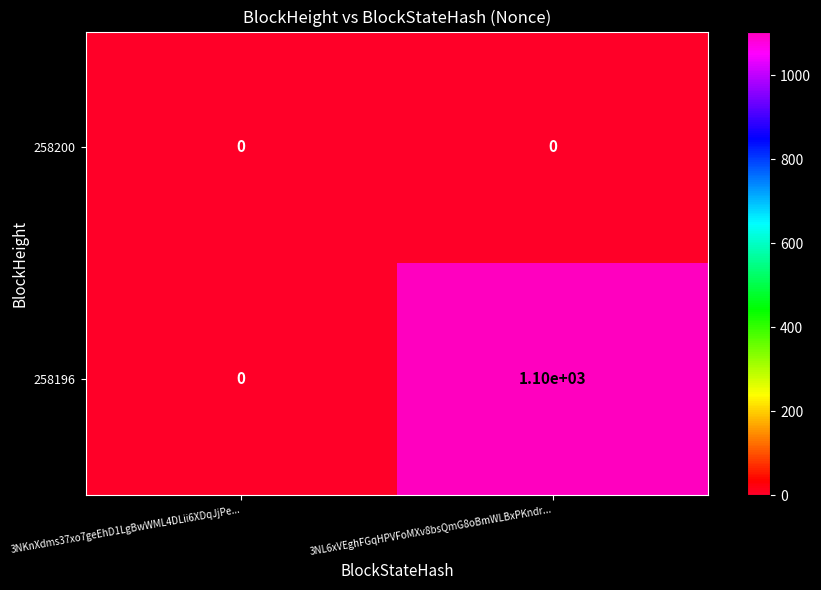

What is the average value of the 258196 series?

550